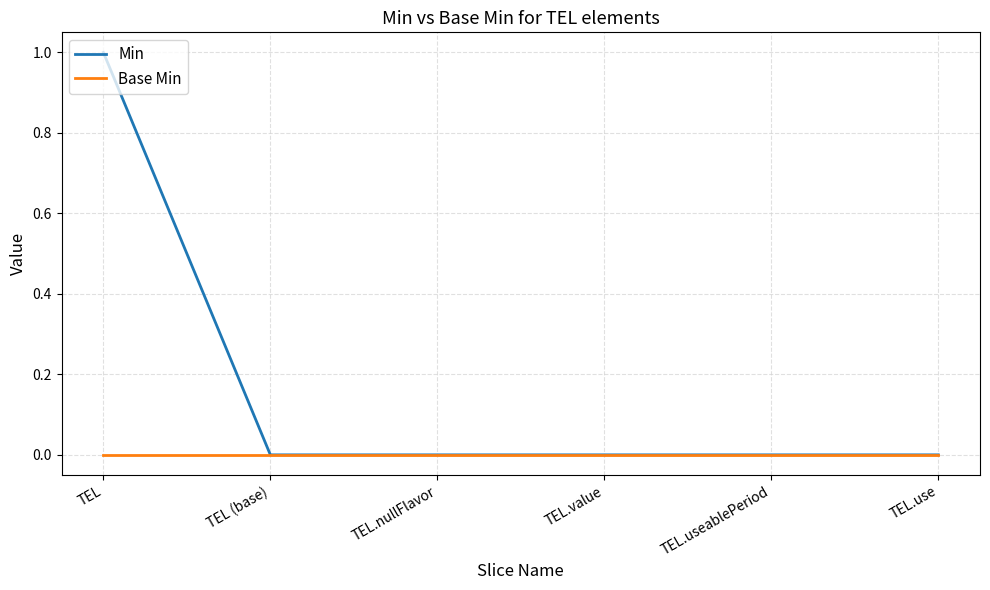

Which series has the widest spread of values?

Min